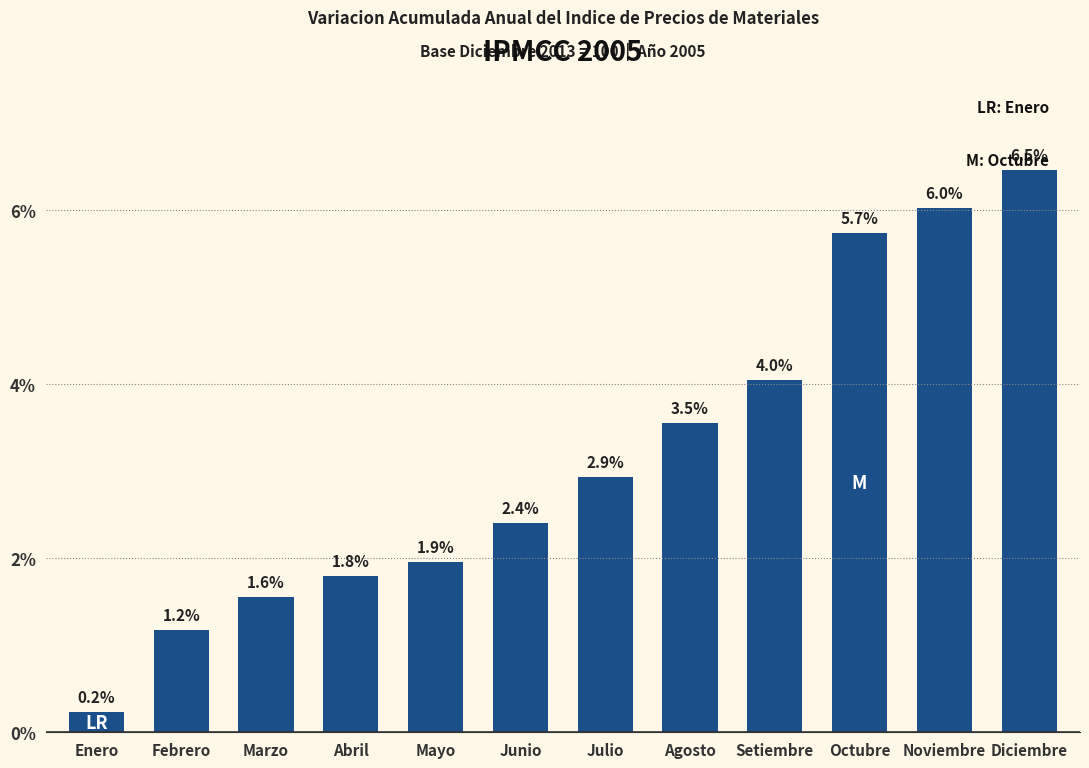

Approximately how many times larger is the value at Julio compared to Agosto?

0.8